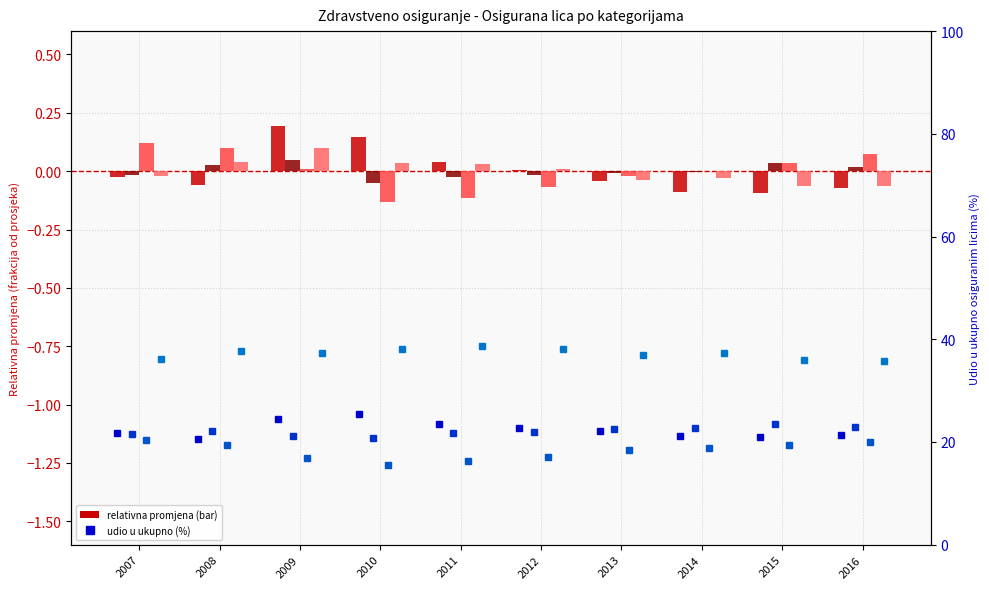

Reading left to right, what are all the values shown in this chart?

aktivni osiguranici: 2007=-0.0	2008=-0.1	2009=0.2	2010=0.1	2011=0.0	2012=0.0	2013=-0.0	2014=-0.1	2015=-0.1	2016=-0.1
uzivaoci osiguranja iz PIO: 2007=-0.0	2008=0.0	2009=0.0	2010=-0.1	2011=-0.0	2012=-0.0	2013=-0.0	2014=-0.0	2015=0.0	2016=0.0
lica van radnog odnosa: 2007=0.1	2008=0.1	2009=0.0	2010=-0.1	2011=-0.1	2012=-0.1	2013=-0.0	2014=0.0	2015=0.0	2016=0.1
clanovi porodice: 2007=-0.0	2008=0.0	2009=0.1	2010=0.0	2011=0.0	2012=0.0	2013=-0.0	2014=-0.0	2015=-0.1	2016=-0.1